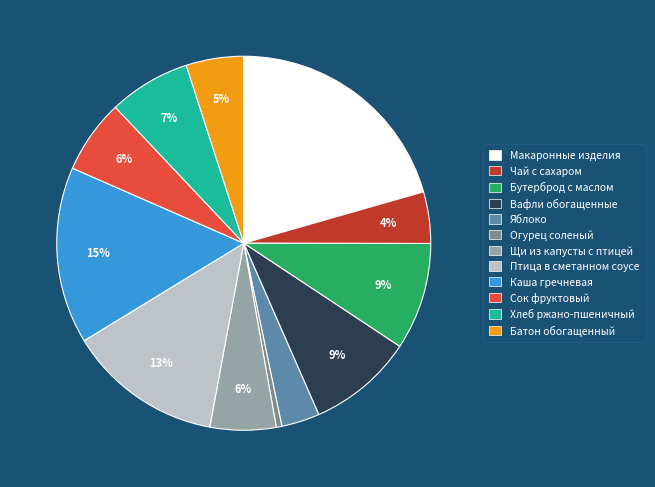

Is there any slice that represents more than half of the pie?

No